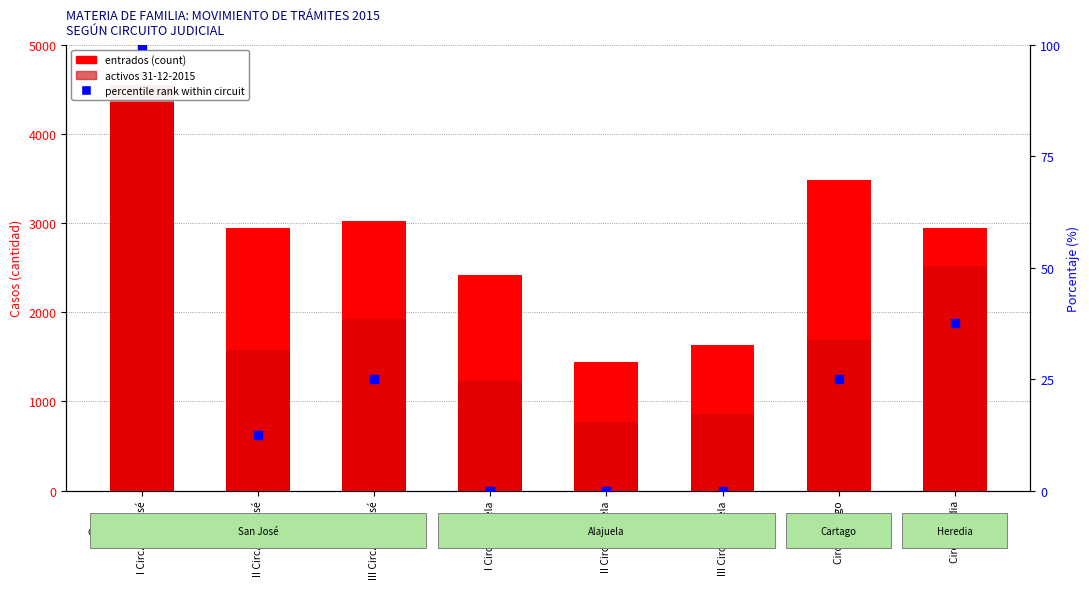

Which series has the largest Y range (max minus min)?

activos 31-12-2015